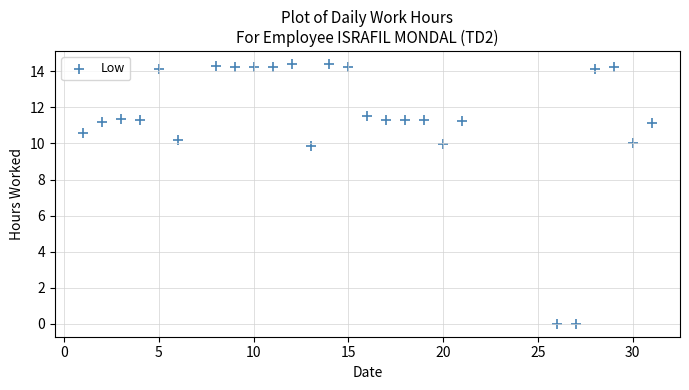

List the coordinates of all points as (X, Y) pairs, reading left to right.

(1.0, 10.6)  (2.0, 11.2)  (3.0, 11.3)  (4.0, 11.3)  (5.0, 14.1)  (6.0, 10.2)  (8.0, 14.3)  (9.0, 14.2)  (10.0, 14.2)  (11.0, 14.2)  (12.0, 14.4)  (13.0, 9.9)  (14.0, 14.4)  (15.0, 14.2)  (16.0, 11.5)  (17.0, 11.3)  (18.0, 11.3)  (19.0, 11.3)  (20.0, 10.0)  (21.0, 11.3)  (26.0, 0.0)  (27.0, 0.0)  (28.0, 14.1)  (29.0, 14.2)  (30.0, 10.0)  (31.0, 11.2)